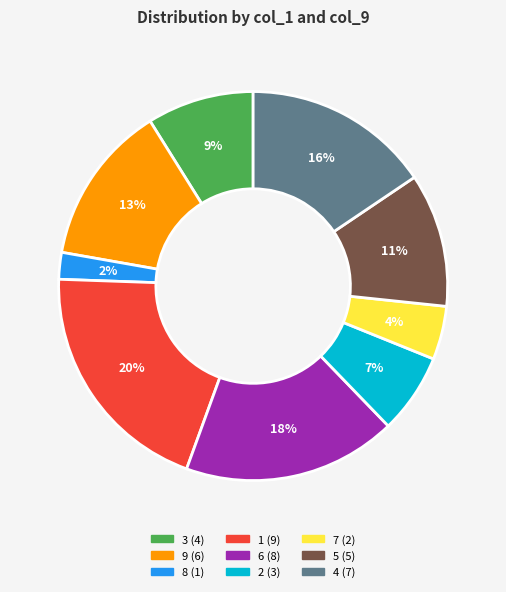

How many segments does this pie chart have?

9